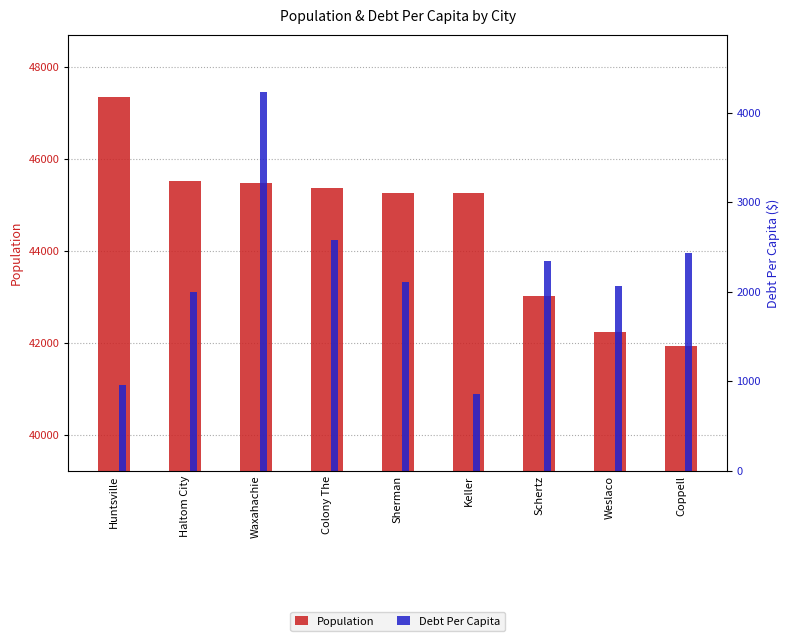

What is the average value of the Population series?

44600.2